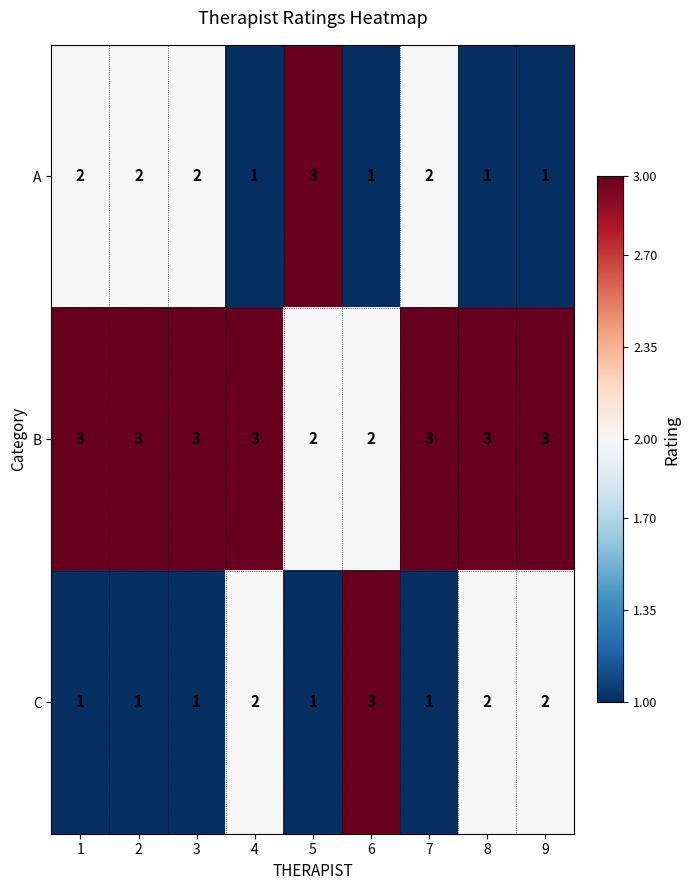

What is the smallest value displayed?

1